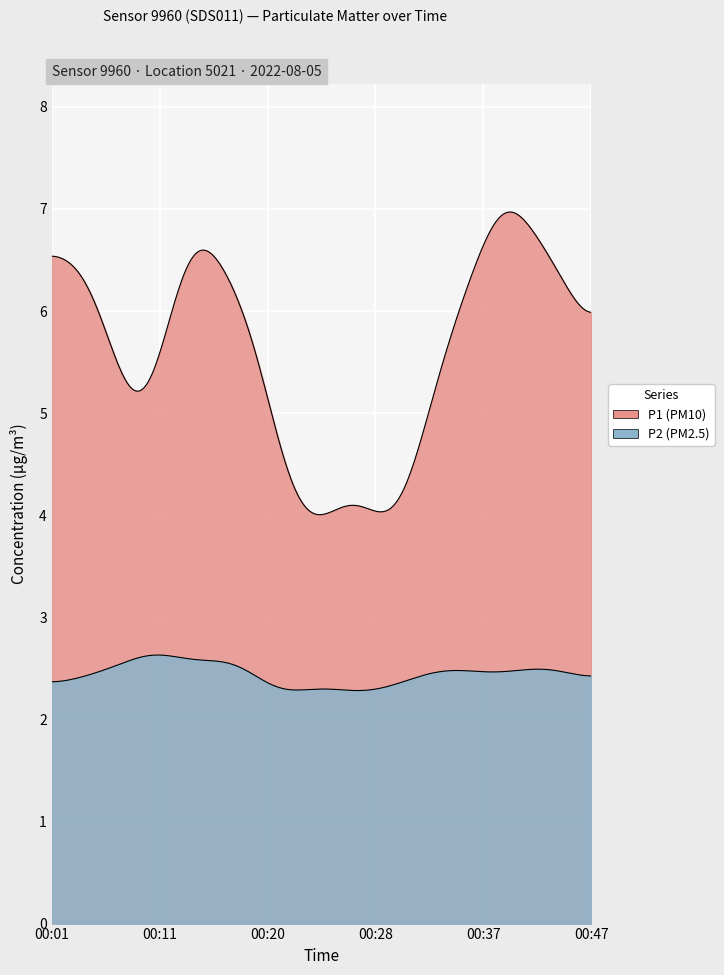

The P2 series shows 1.5 at 00:06. True or false?

False